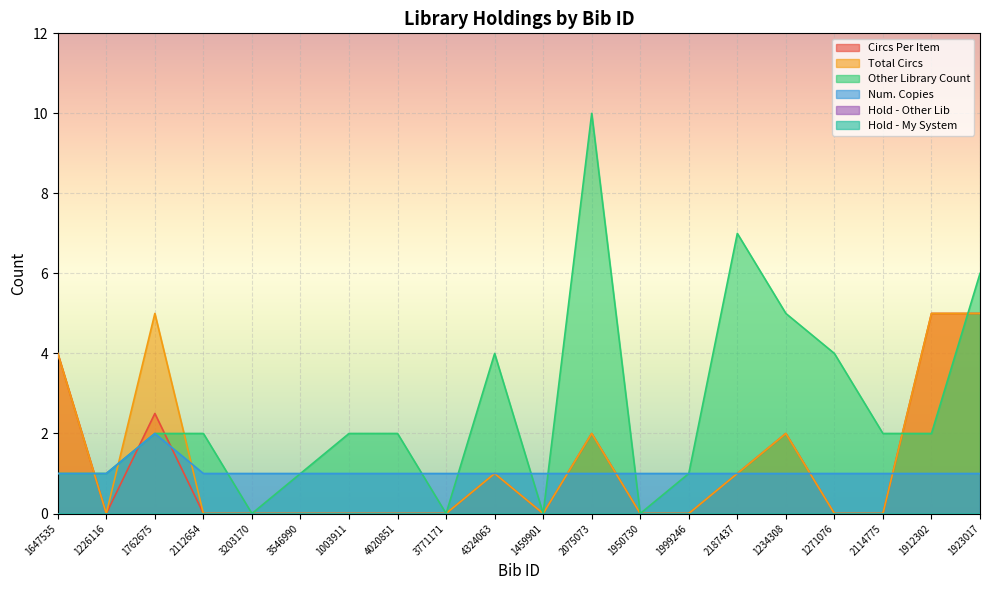

Does the chart display data point markers on the line(s)?

No